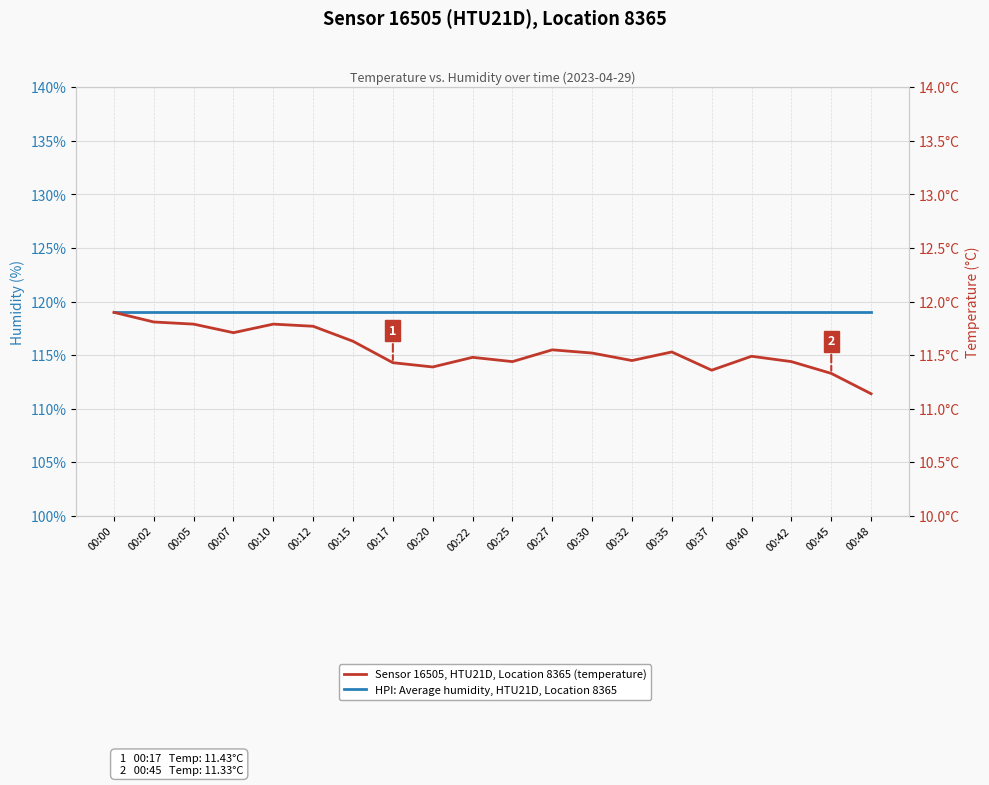

Which series has the largest range (max minus min)?

Sensor 16505, HTU21D, Location 8365 (temperature)